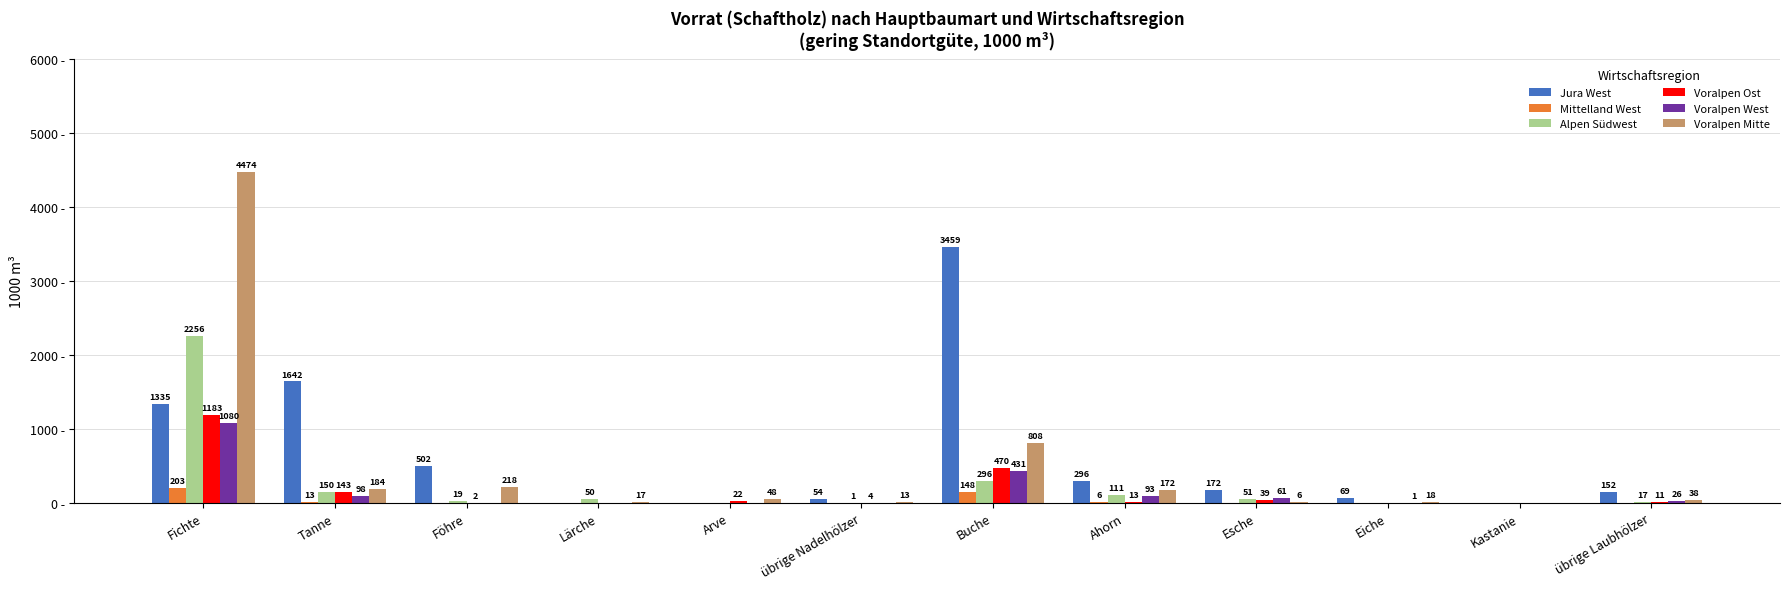

Which series has the largest range (max minus min)?

Voralpen Mitte